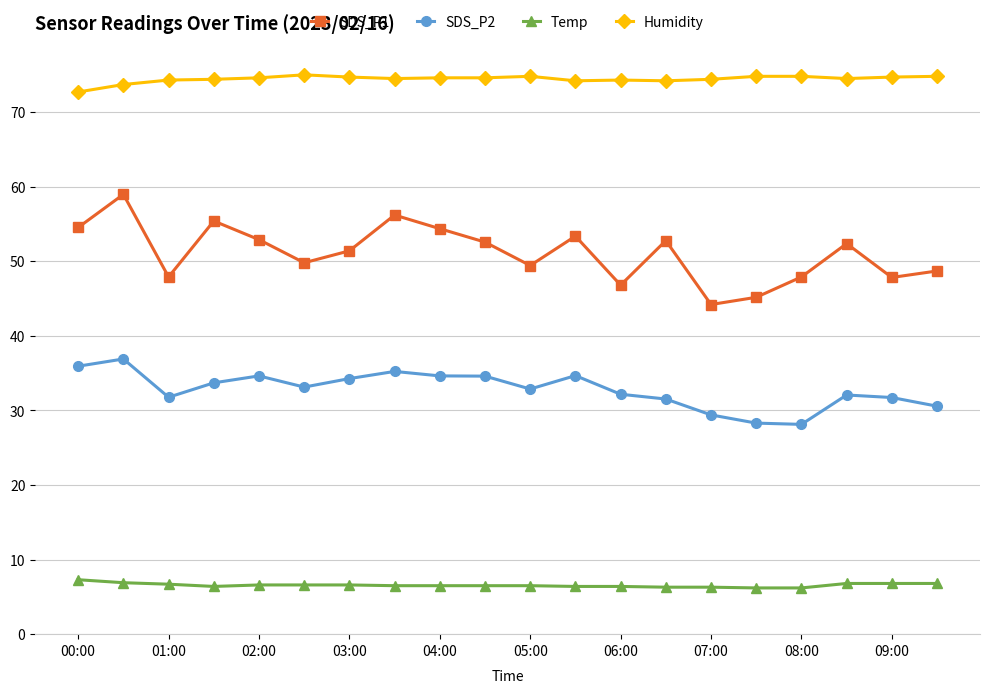

Which series has the largest total across all categories?

Humidity